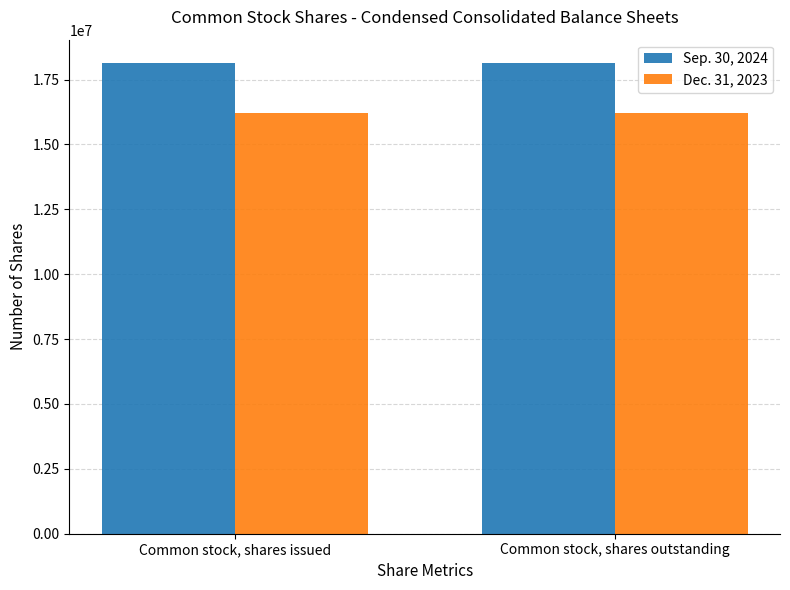

What is the value of the Dec. 31, 2023 bar at the 1st from the left?

16227000